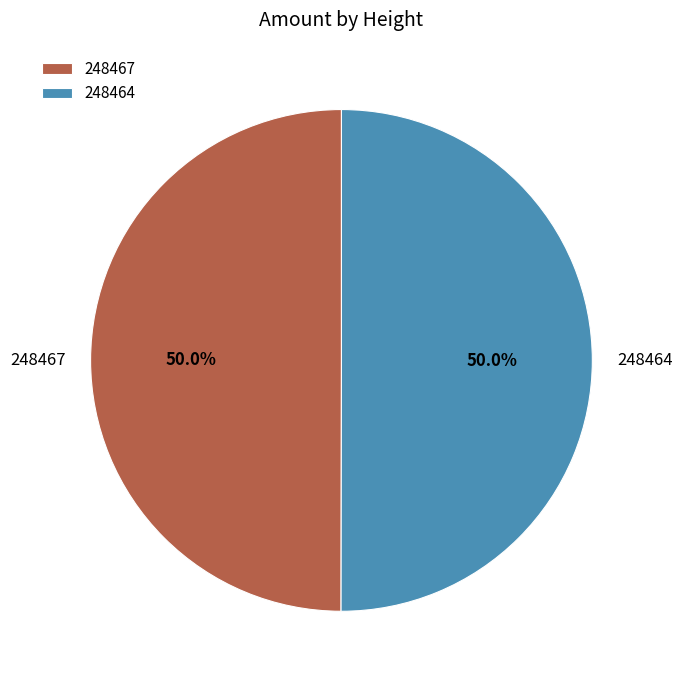

Do 248464 and 248467 together represent more than half of the pie?

Yes